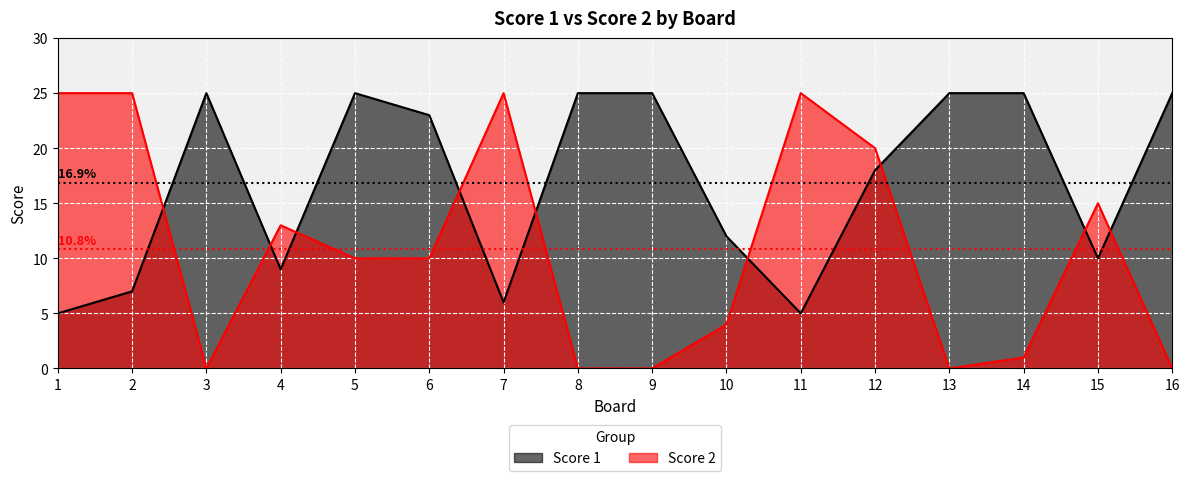

Between 11 and 1, which is larger?

11